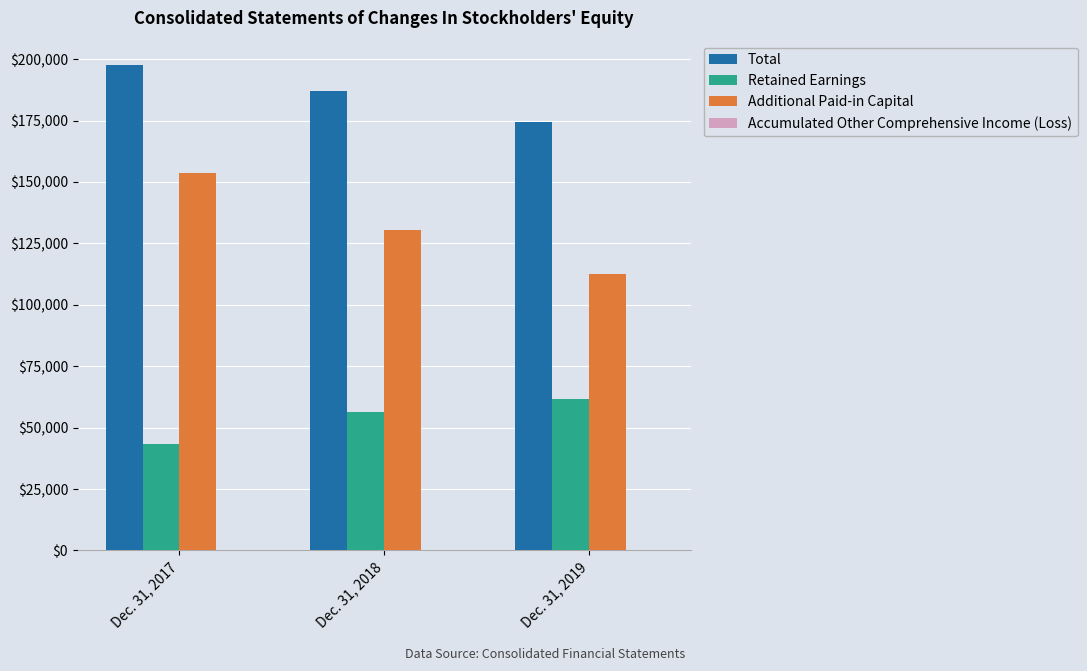

The value of Retained Earnings at Dec. 31, 2017 is 43274. True or false?

True